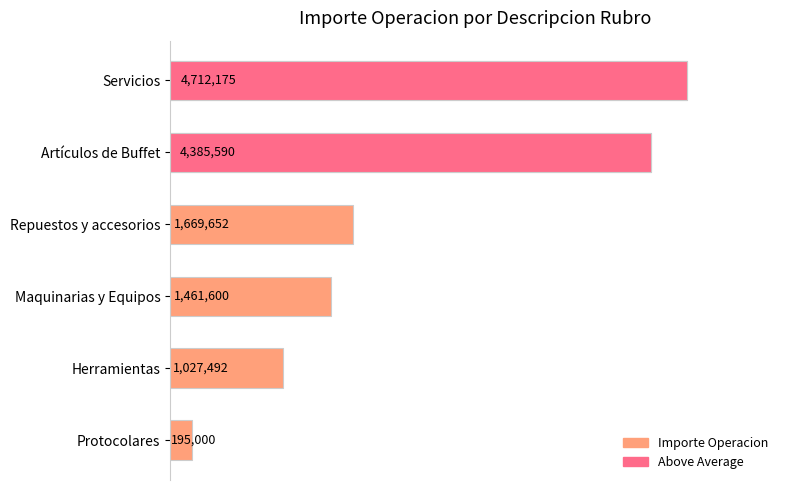

The value at Herramientas is 1027492.5. True or false?

True